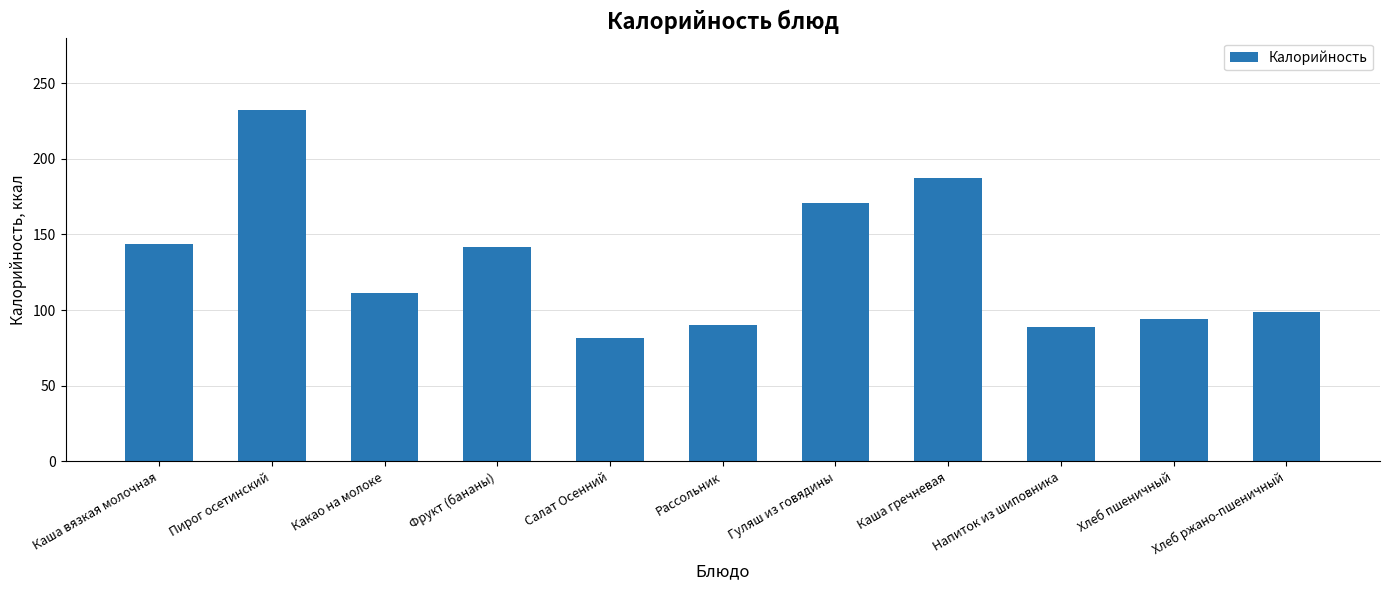

How many bars are there in total?

11